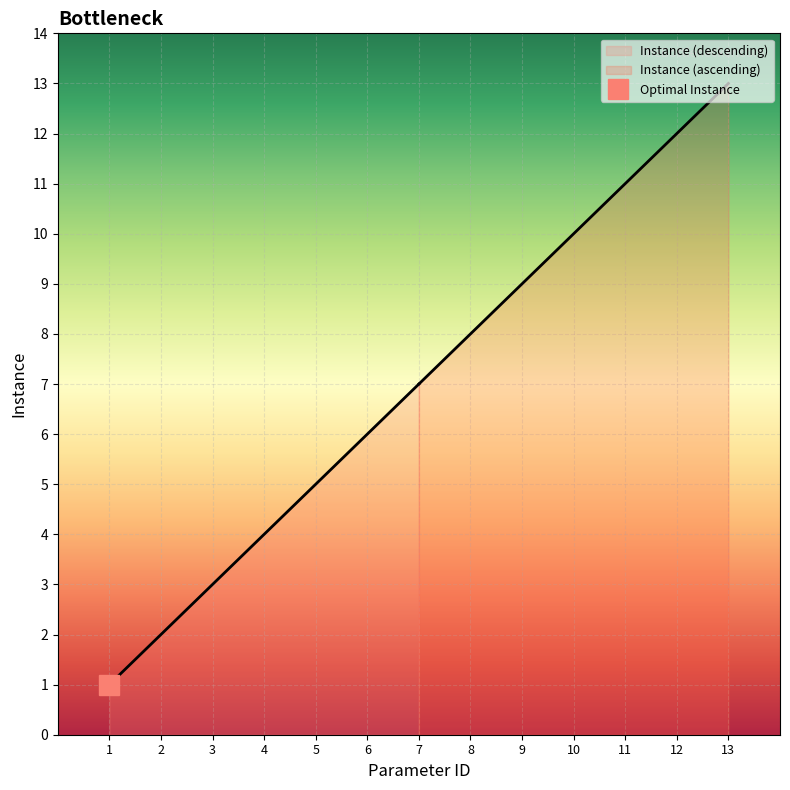

Reading left to right, list all the values displayed in this chart.

1	2	3	4	5	6	7	8	9	10	11	12	13